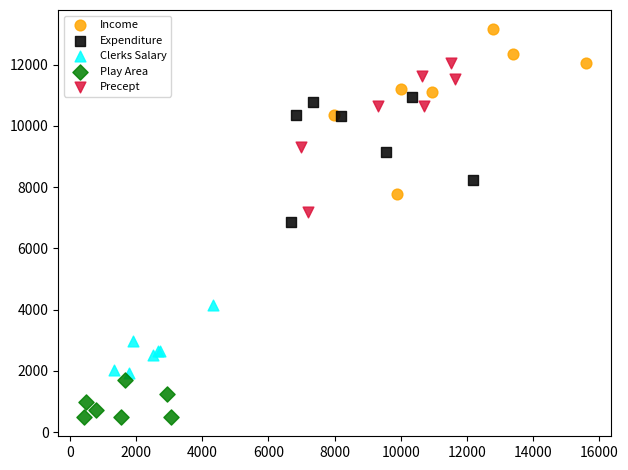

Which series reaches the maximum Y coordinate?

Income